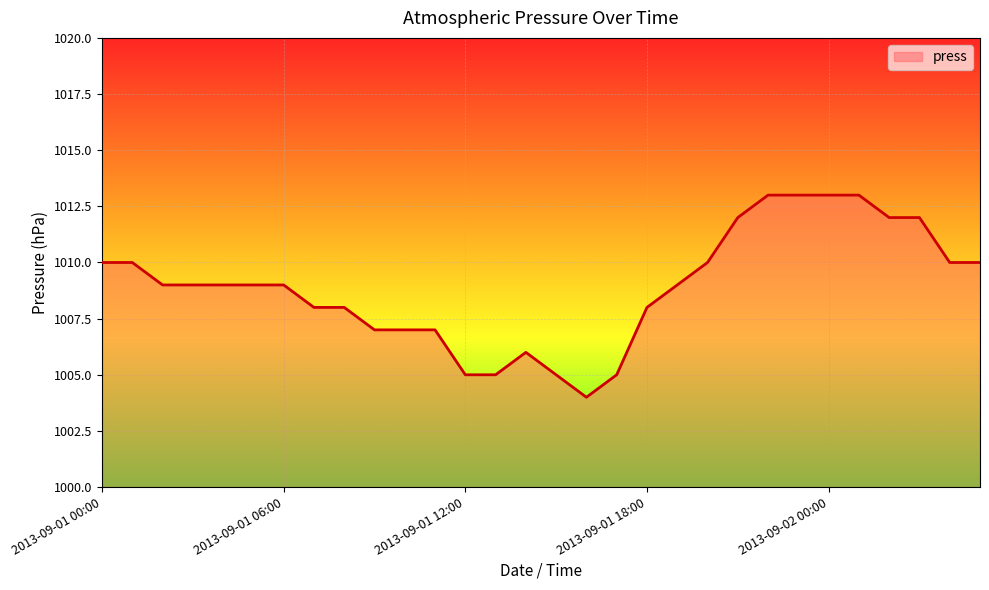

What is the smallest value displayed?

1004